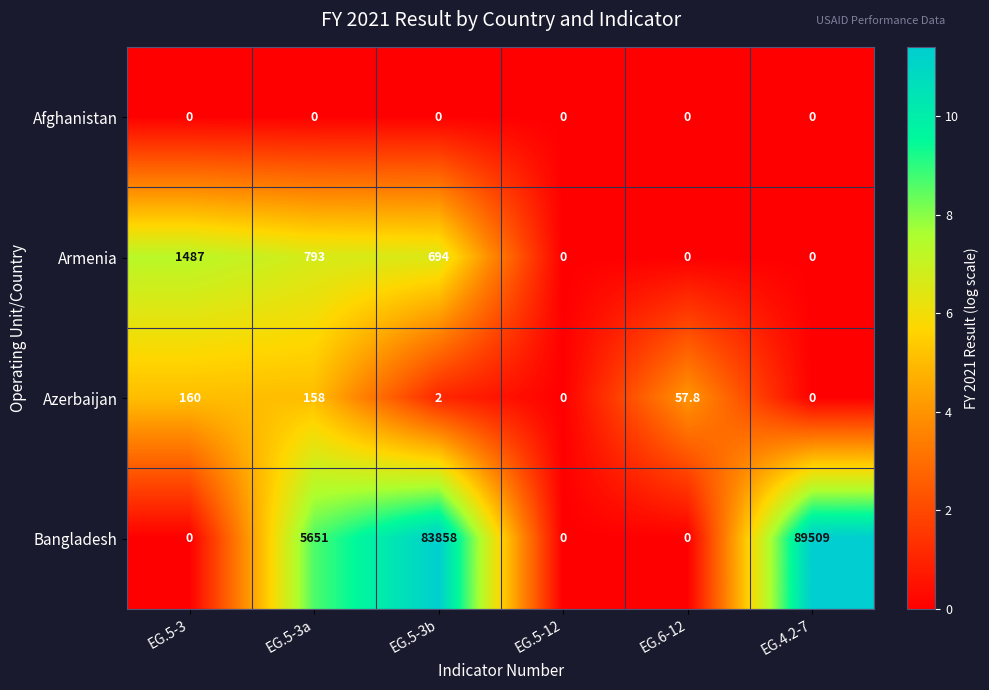

Which label corresponds to the largest value in the chart?

EG.4.2-7